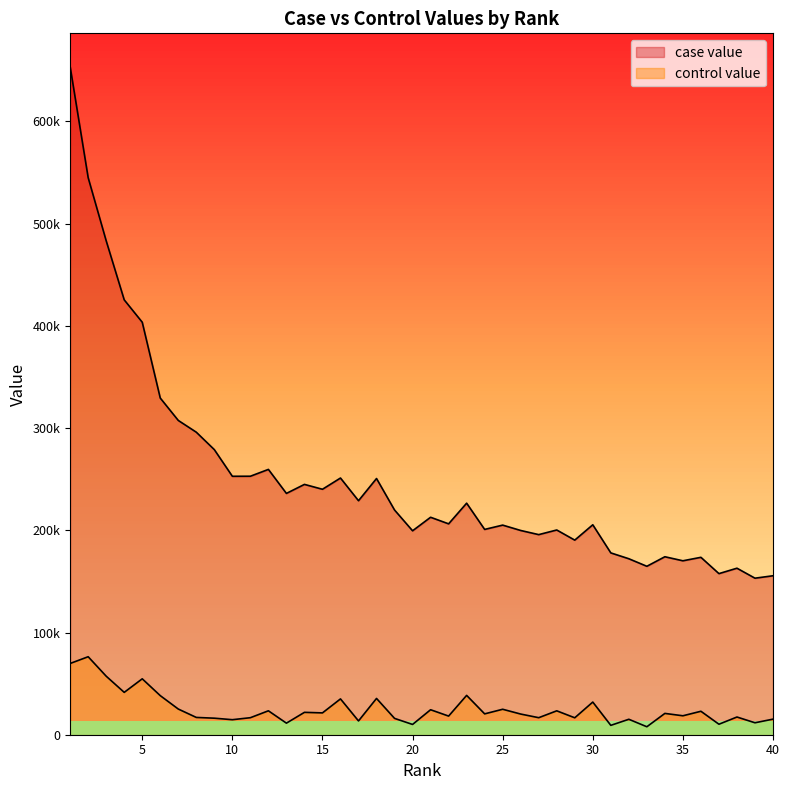

Is the value of control value at 6 greater than the value of case value at 16?

No